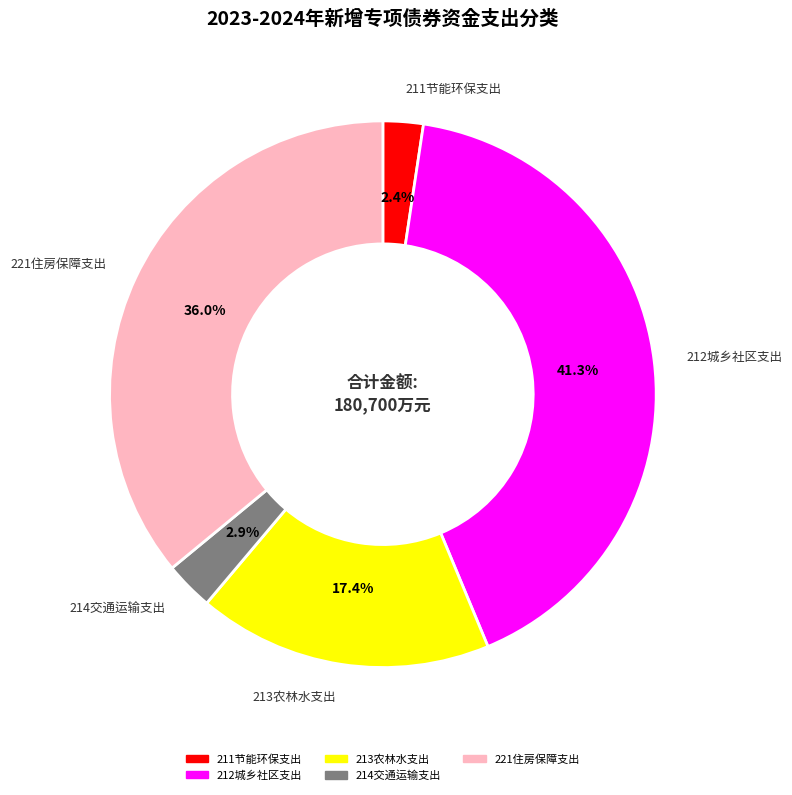

To the nearest percent, what portion does 211节能环保支出 represent?

2%